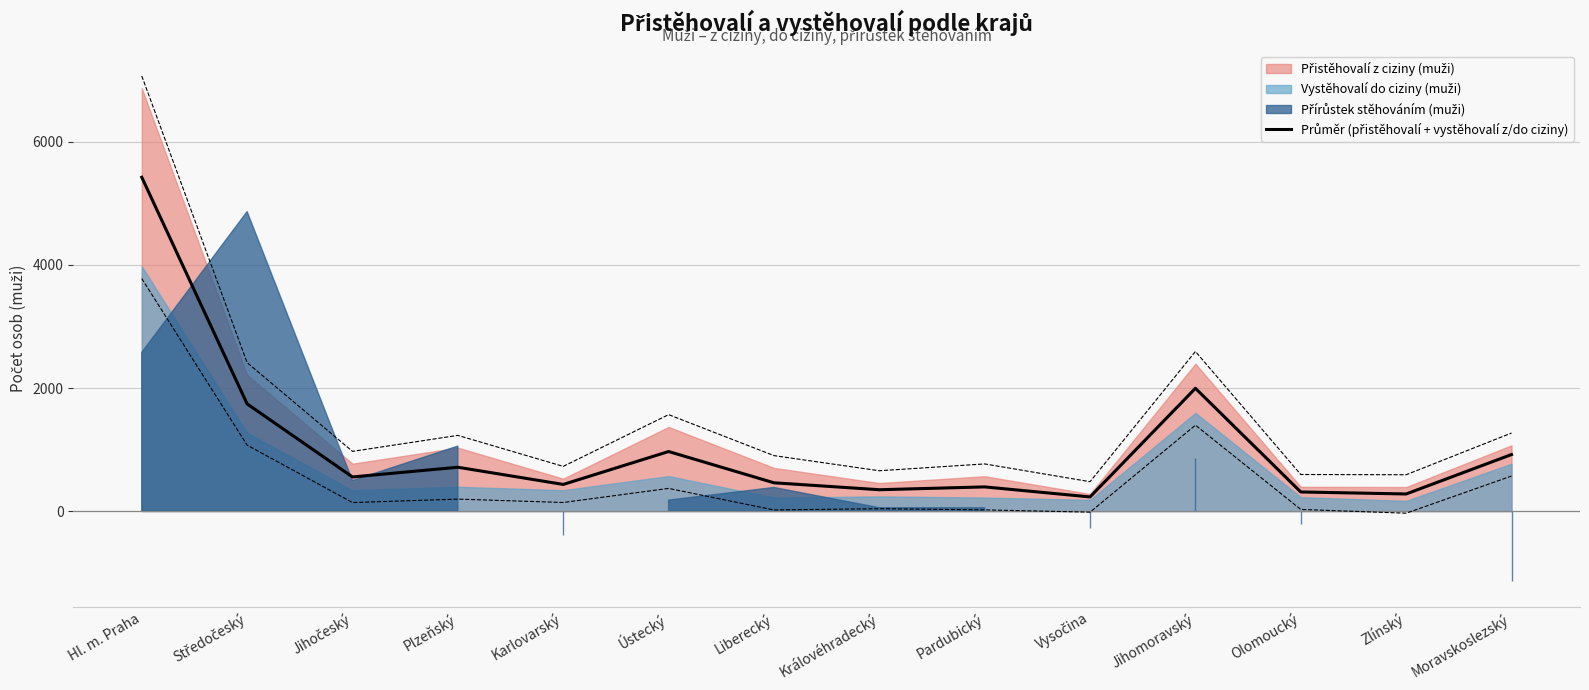

How many interior local peaks (higher than both neighbors) does the data have?

4